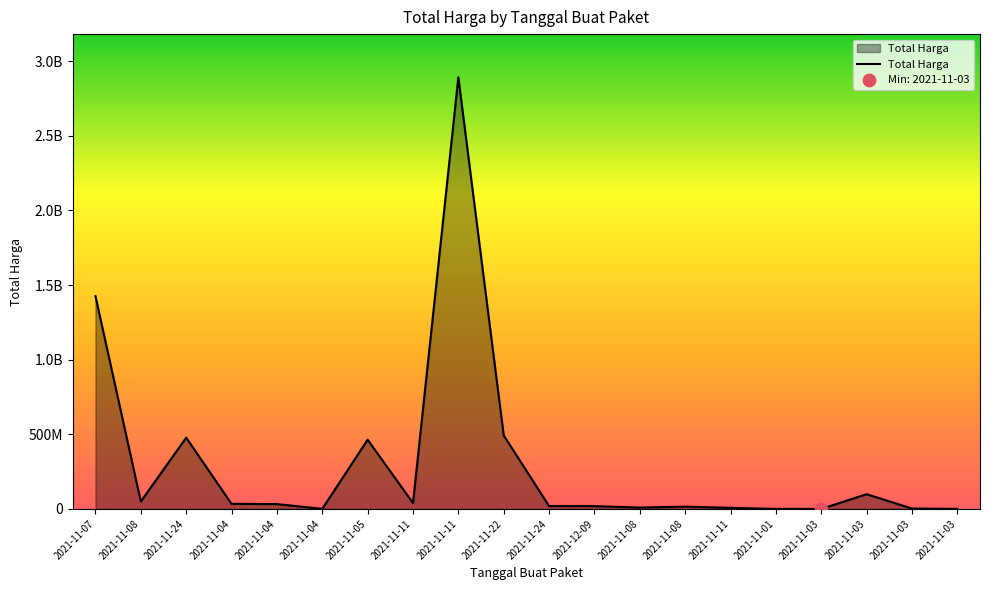

What is the change in value from 2021-11-07 to 2021-11-04?

-1393426700